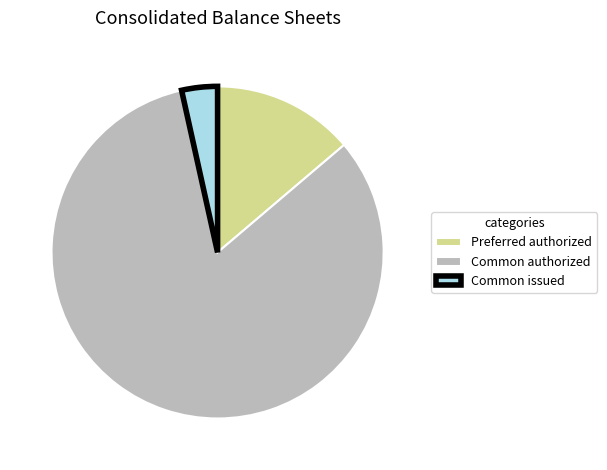

The Common issued slice represents 3% of the pie. True or false?

True